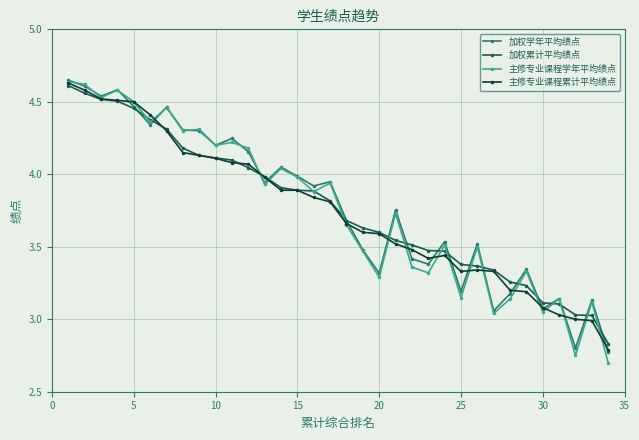

Which series has the largest range (max minus min)?

主修专业课程学年平均绩点